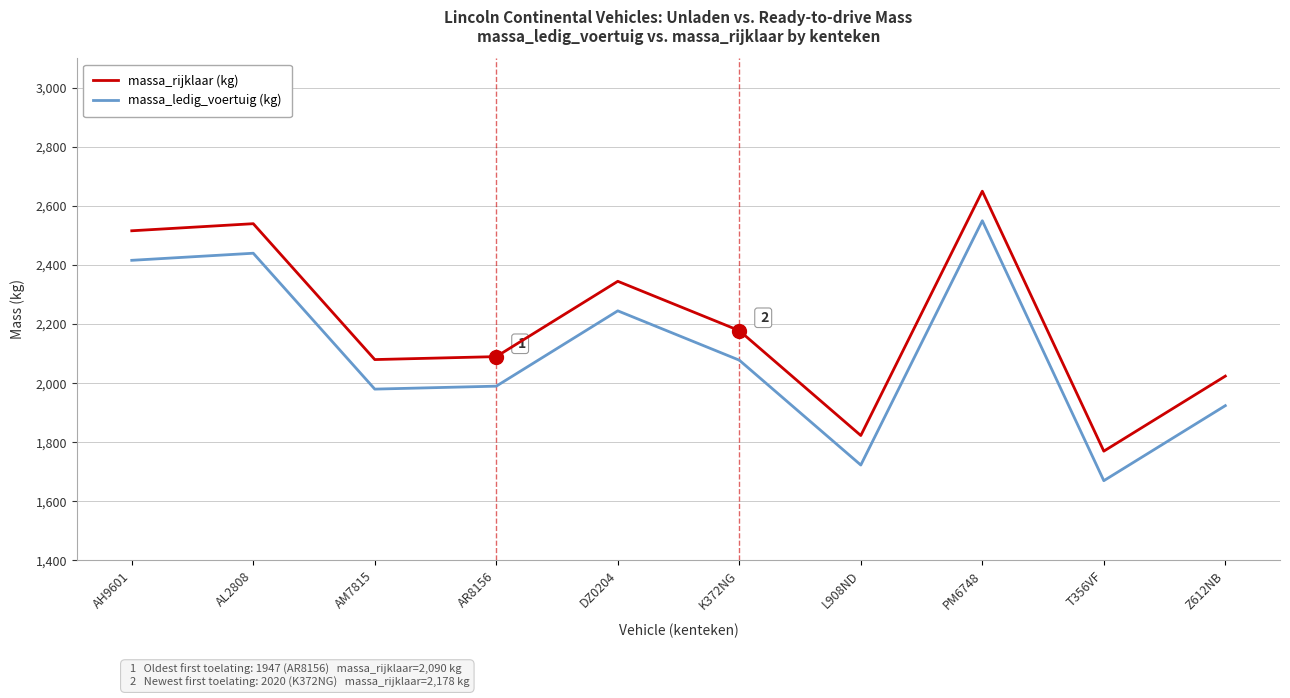

How many interior local valleys does the massa_ledig_voertuig (kg) series have?

3